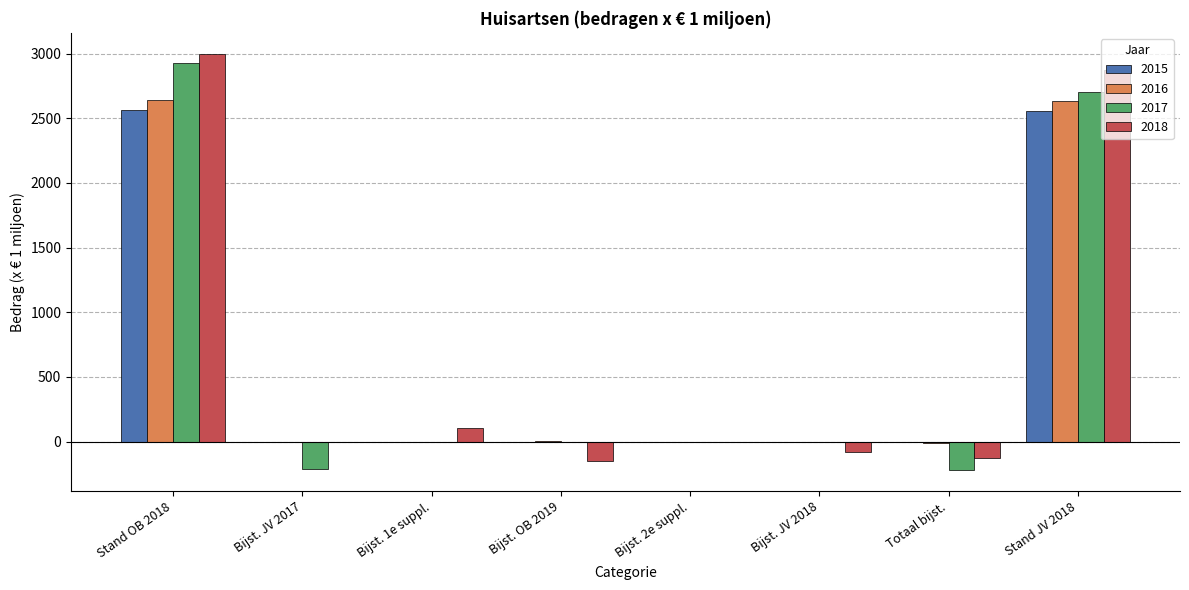

Is the value of 2015 at Bijst. 1e suppl. greater than the value of 2016 at Stand JV 2018?

No